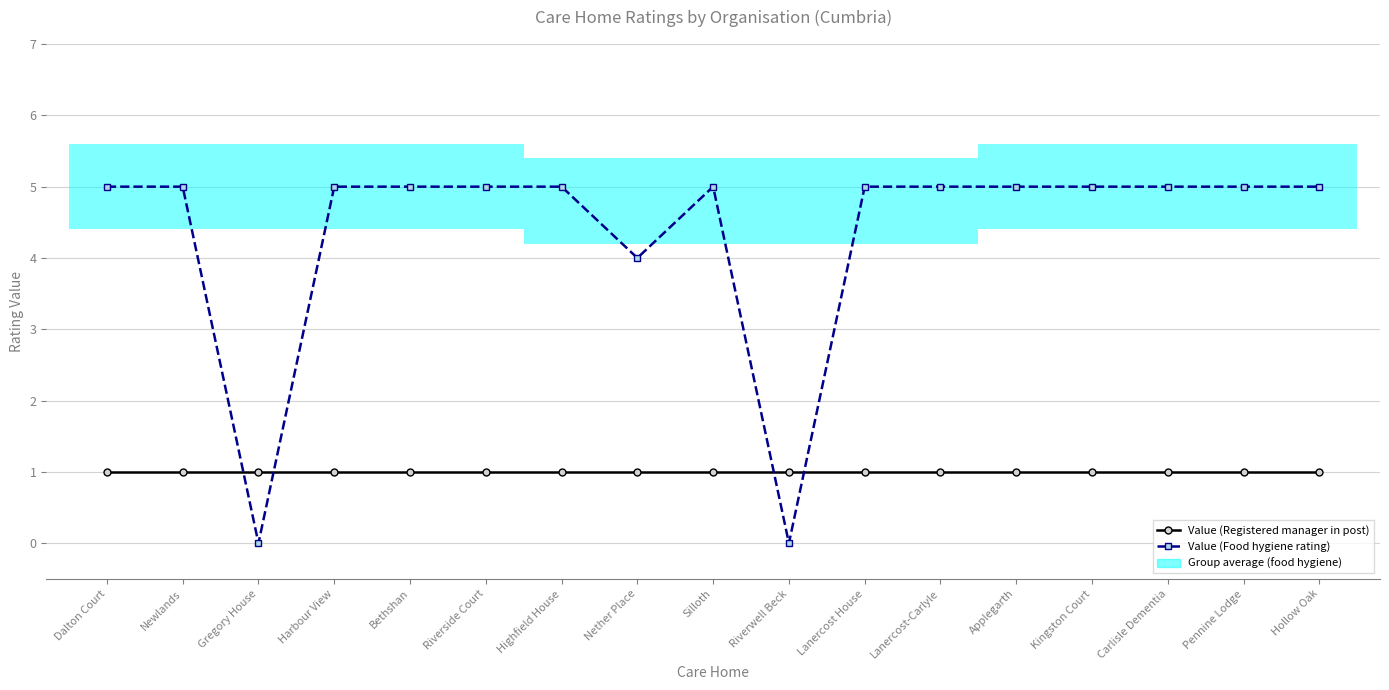

How many times do Value (Food hygiene rating) and Value (Registered manager in post) cross each other?

4